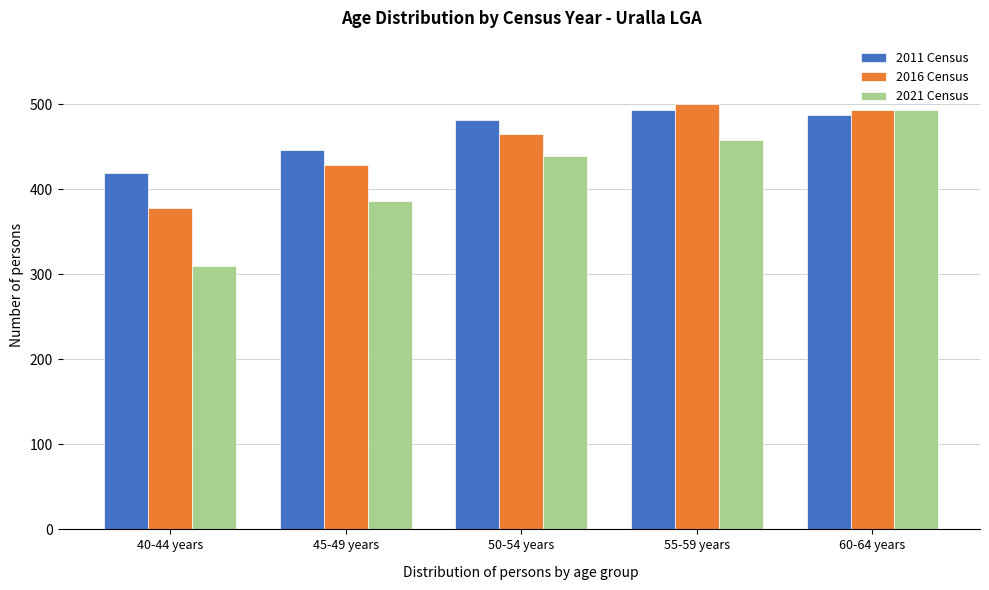

Reading left to right, what are all the values shown in this chart?

2011 Census: 419	446	482	493	487
2016 Census: 378	429	465	500	493
2021 Census: 310	386	439	458	494